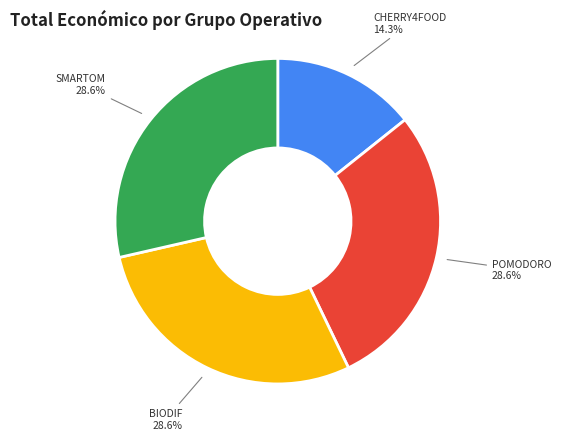

Does any single category account for the majority?

No